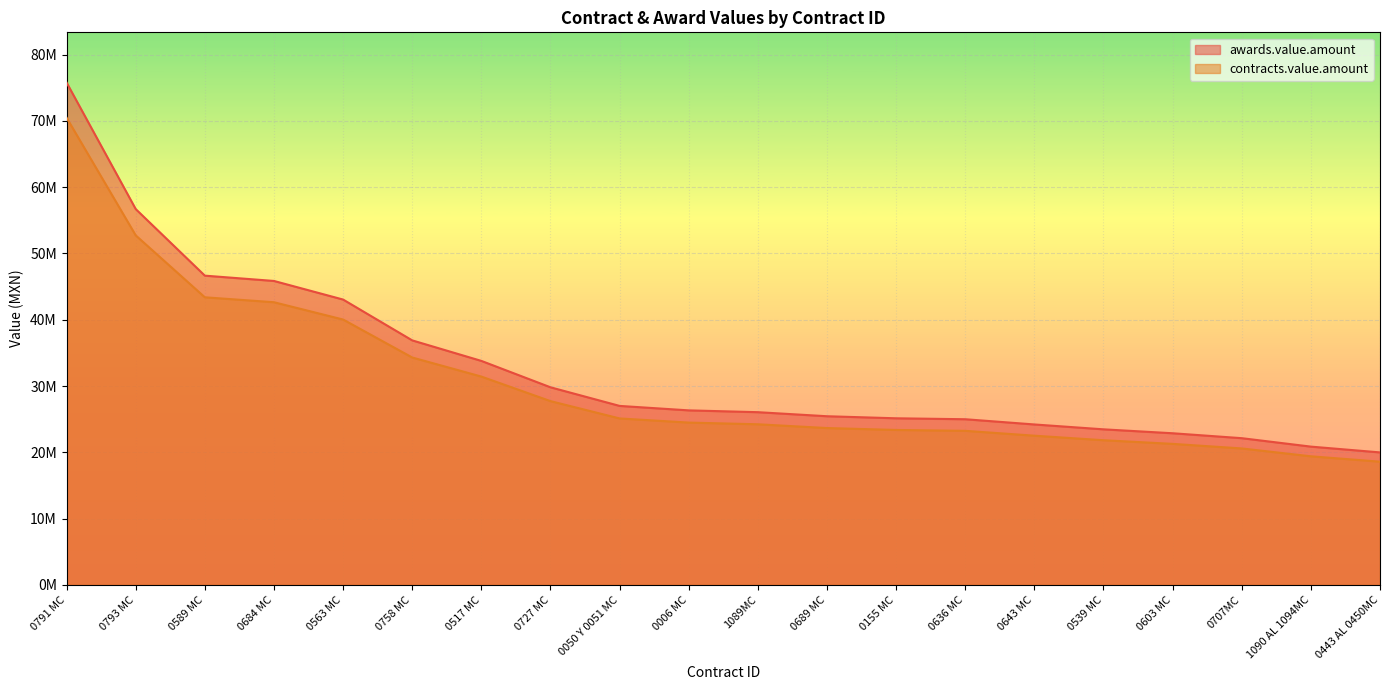

At which label does contracts.value.amount first exceed 24483813?

0791 MC